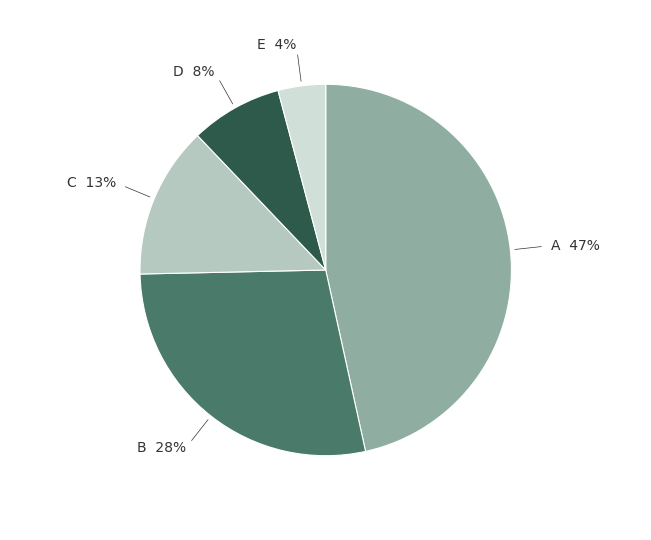

Between A and D, which is larger?

A